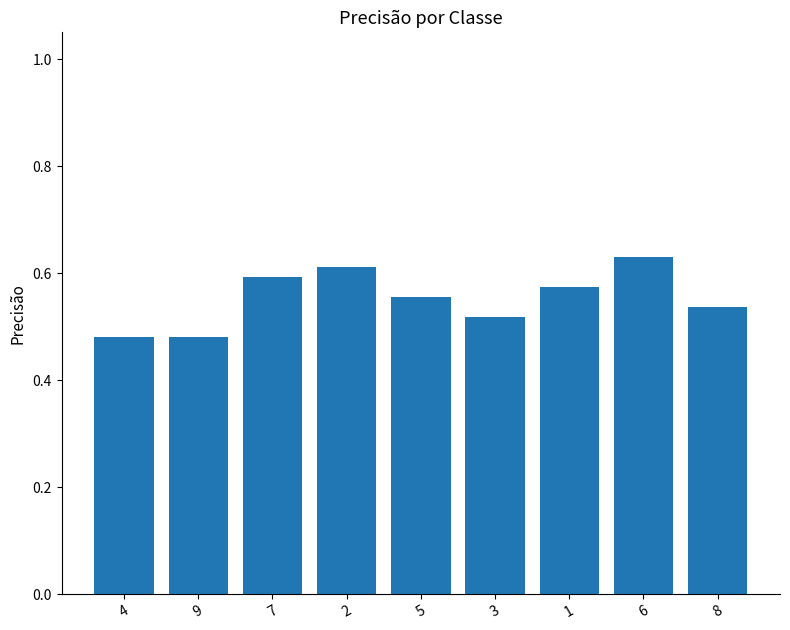

What is the sum of all values?

5.0